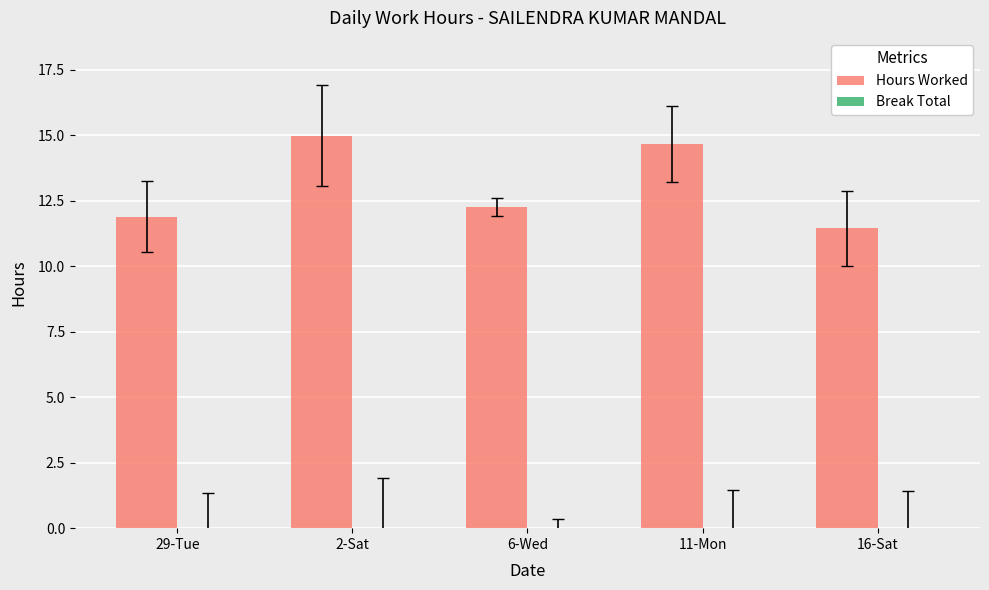

Are the bars grouped side by side (vs. stacked)?

No